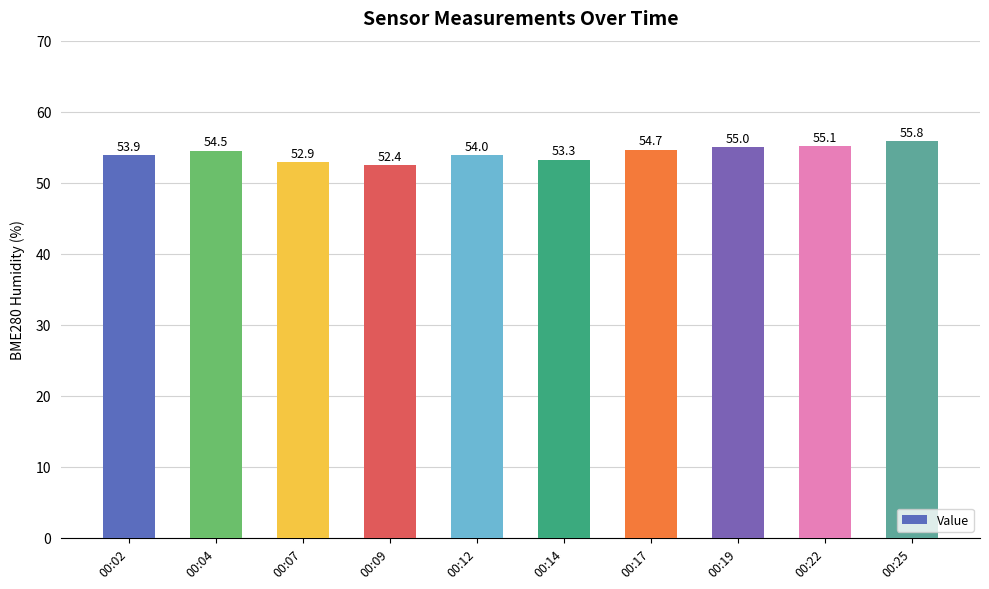

The chart shows a value of 55.1 at 00:22. True or false?

True